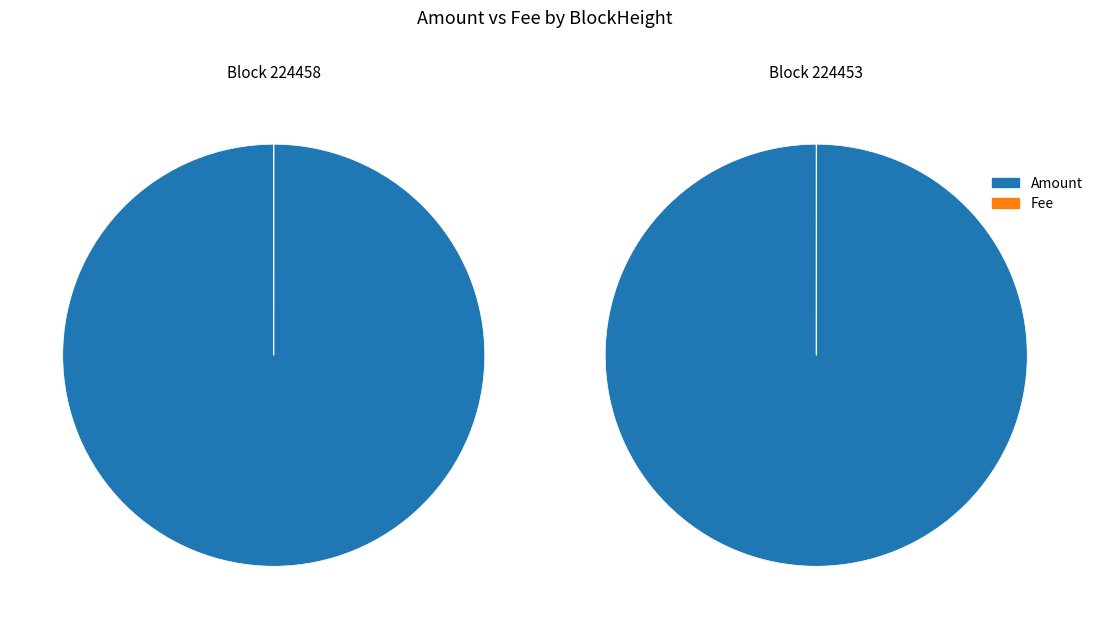

Is the sum of 224458 and 224453 greater than half?

Yes